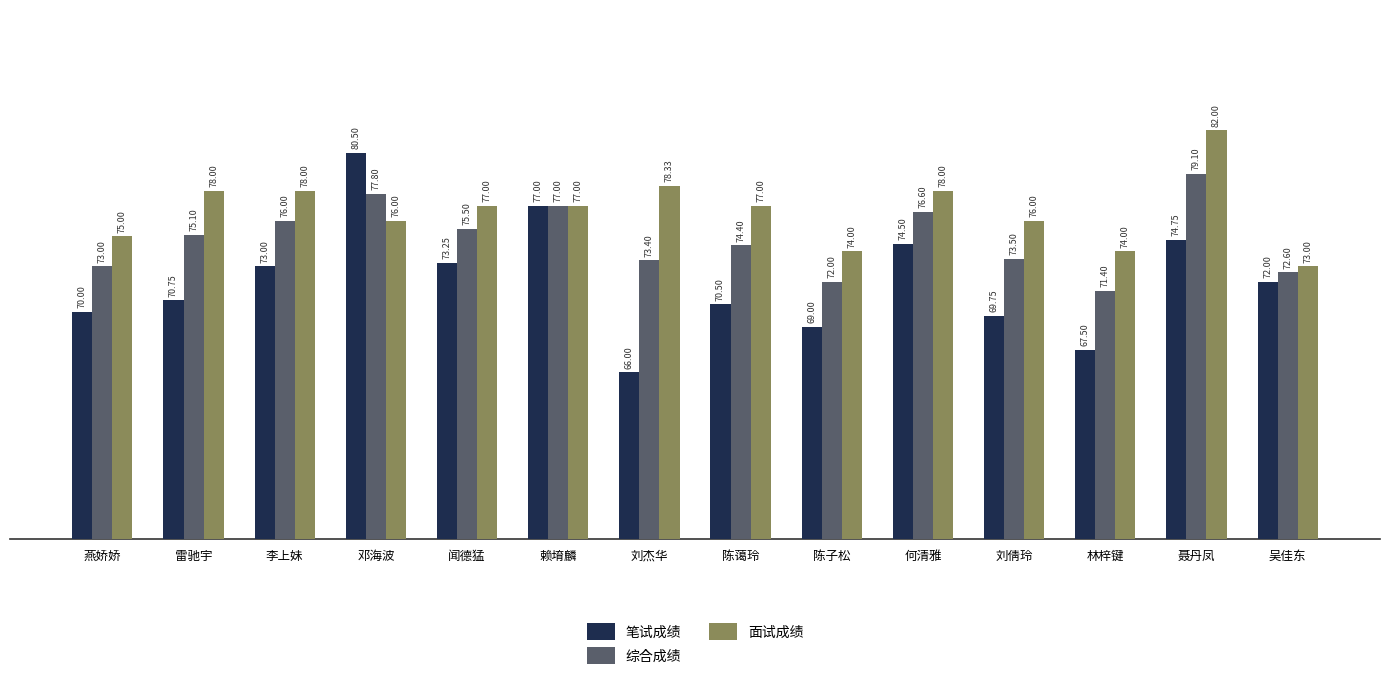

What is the spread (max minus min) of values at 李上妹?

5.0